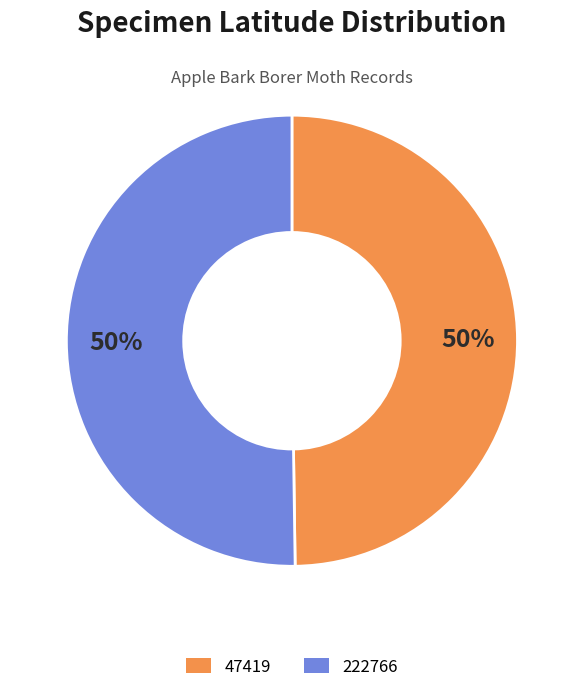

To the nearest percent, what is the average slice percentage?

50%